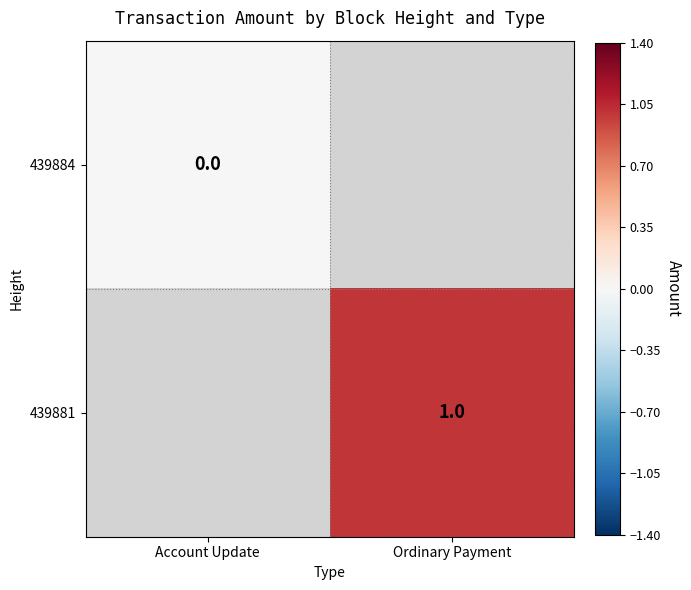

What is the maximum value shown in the chart?

1.0